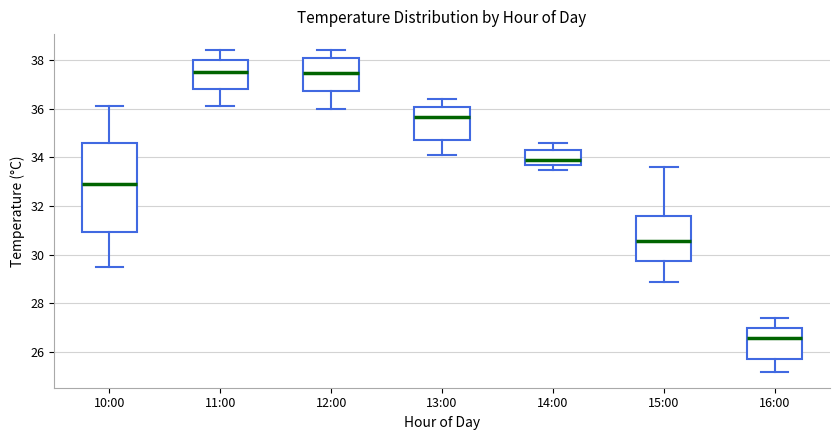

Which box is the tallest, from its lower edge to its upper edge?

10:00